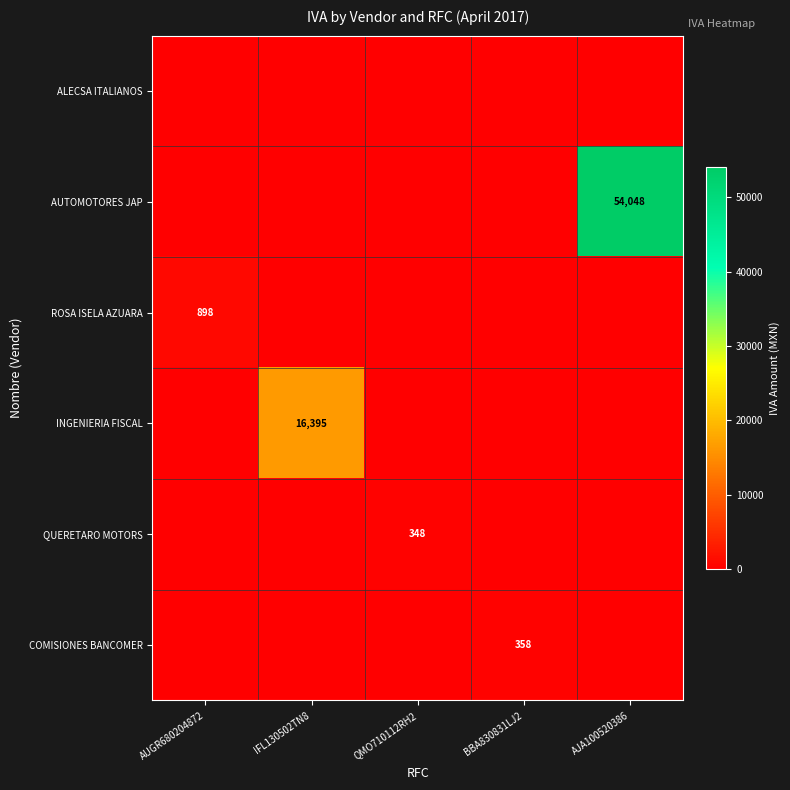

Rank the series by their maximum value, from highest to lowest.

AUTOMOTORES JAP, INGENIERIA FISCAL, ROSA ISELA AZUARA, COMISIONES BANCOMER, QUERETARO MOTORS, ALECSA ITALIANOS